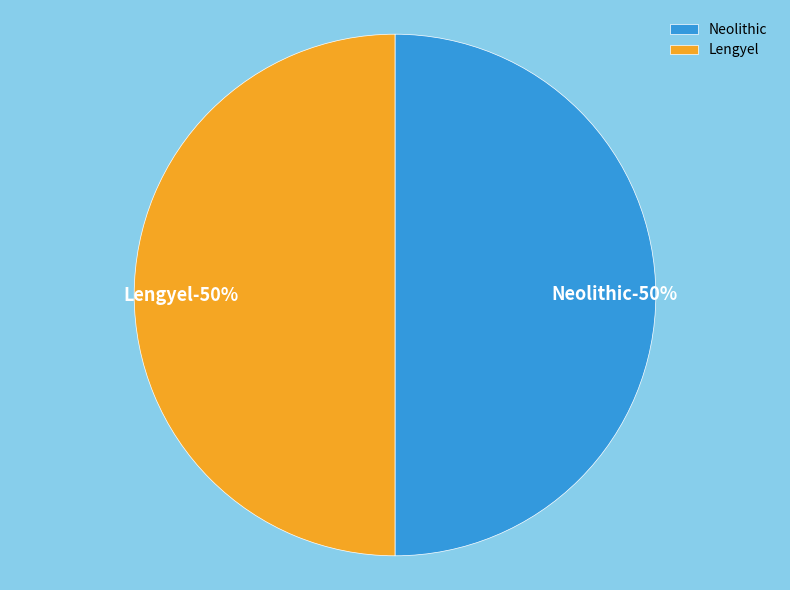

What percentage is NOT represented by Lengyel?

50.0%